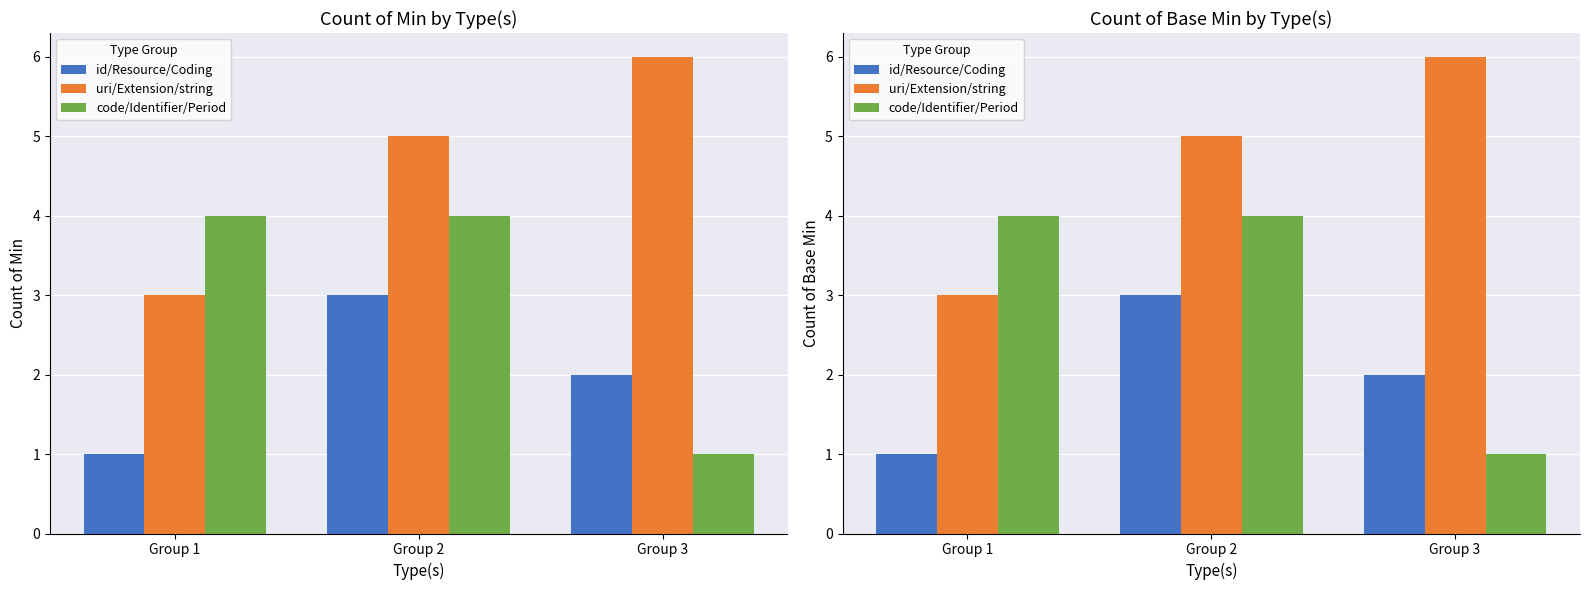

Is it true that uri/Extension/string equals 1 at Group 1?

False